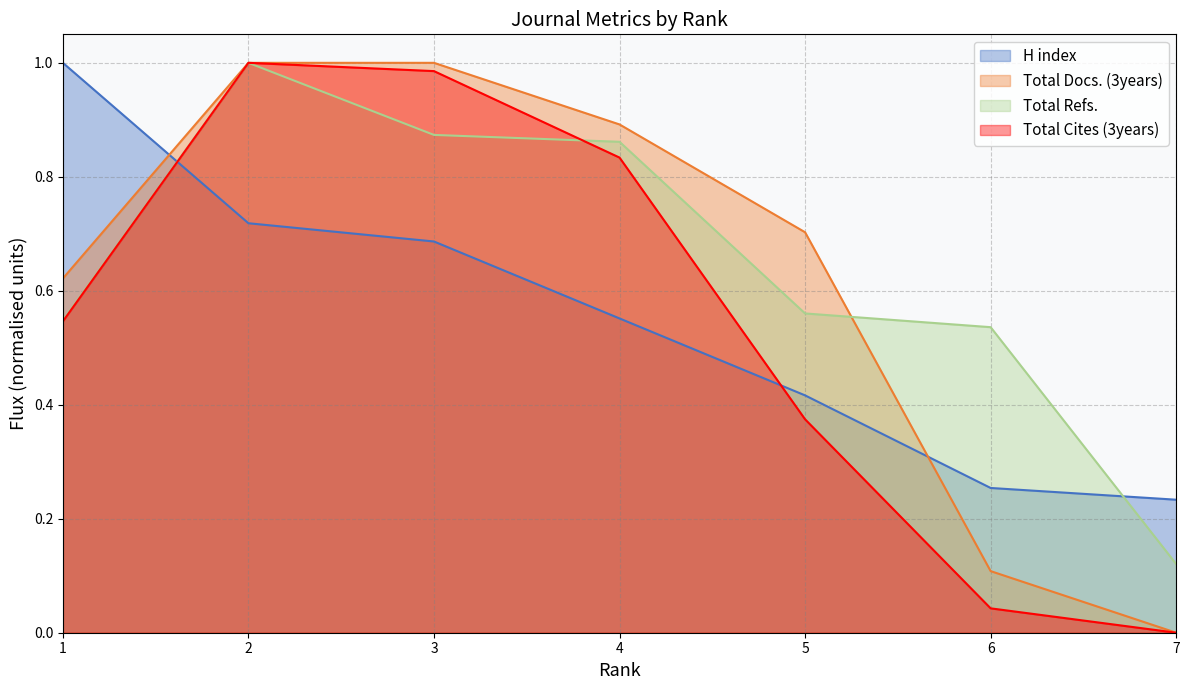

What value does the Total Refs. series have at 3?

0.9